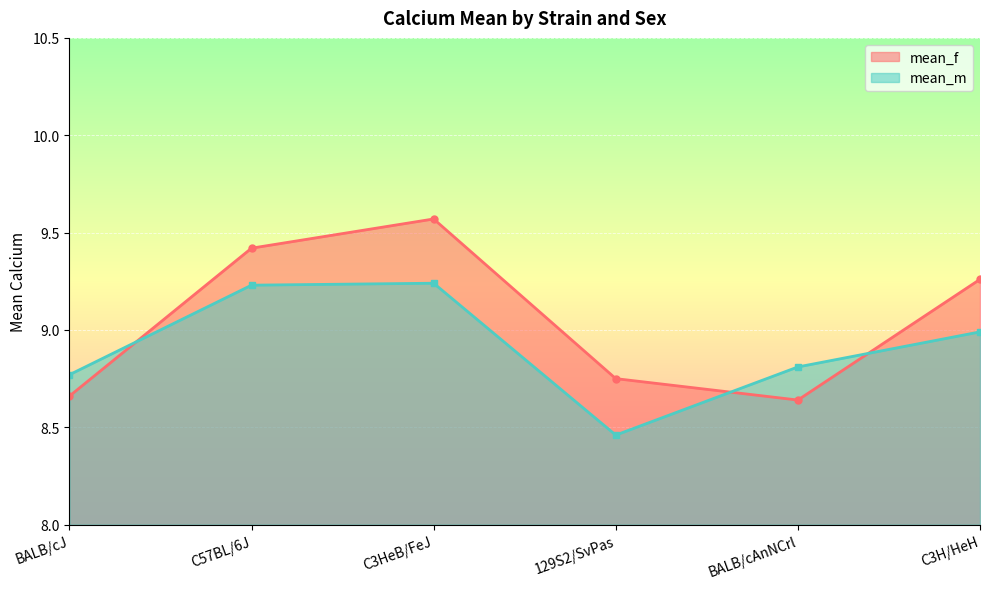

What is the label of the 5th point from the left?

BALB/cAnNCrl